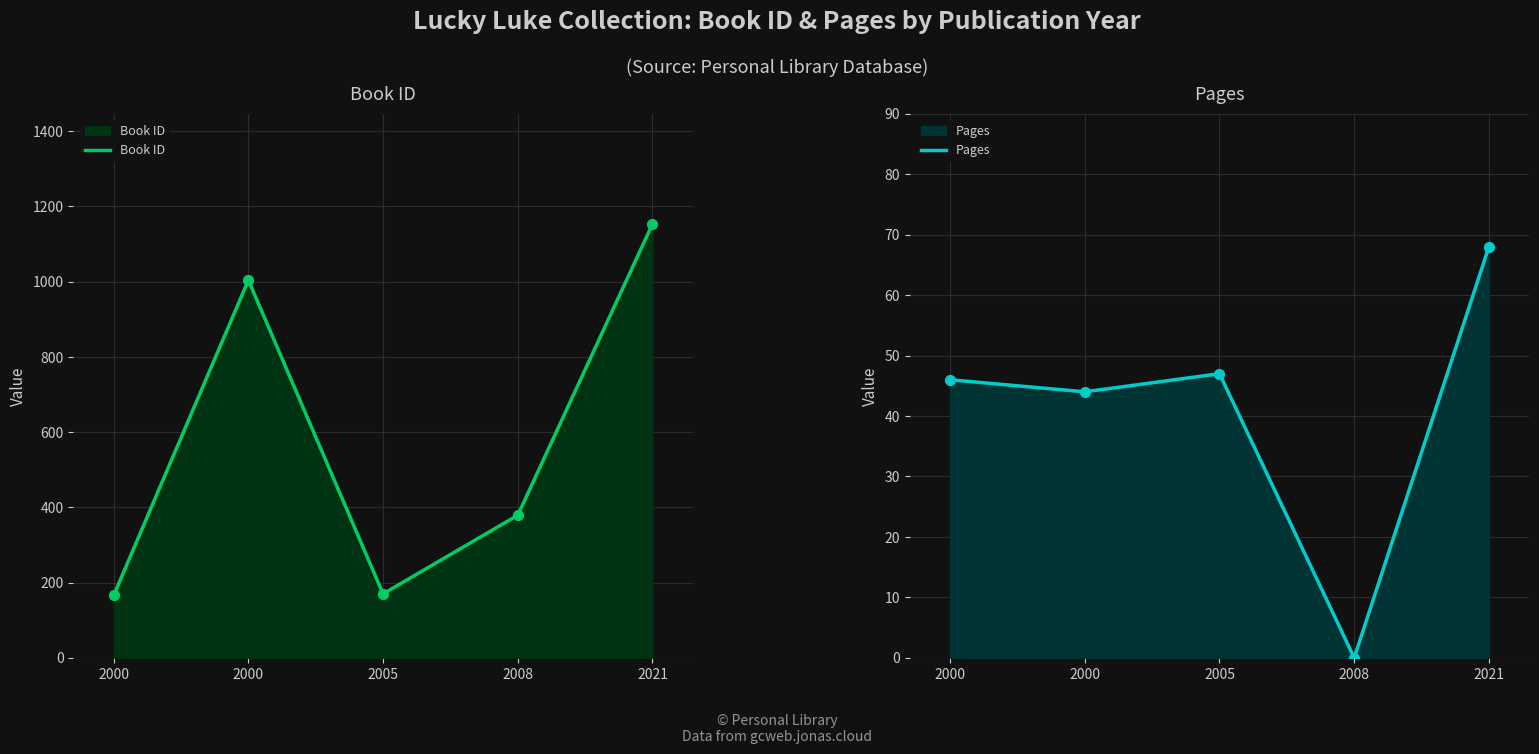

Which series contains the highest Y value?

Book ID